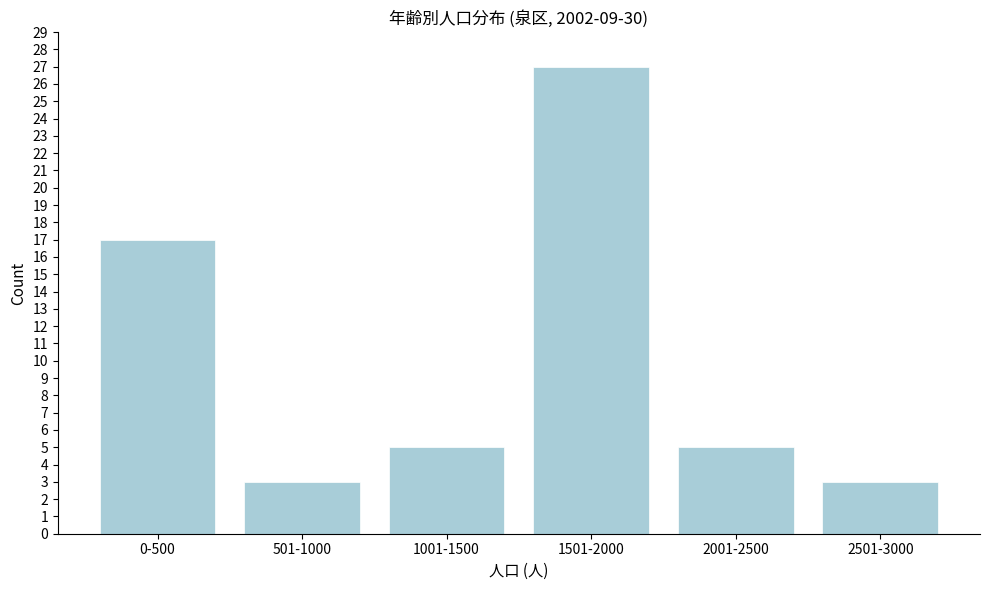

Reading left to right, what are all the values shown in this chart?

17	3	5	27	5	3